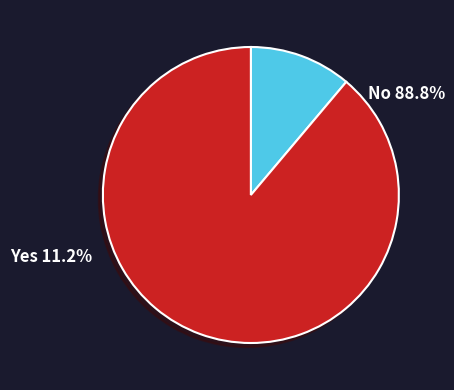

To the nearest percent, what is the average slice percentage?

50%